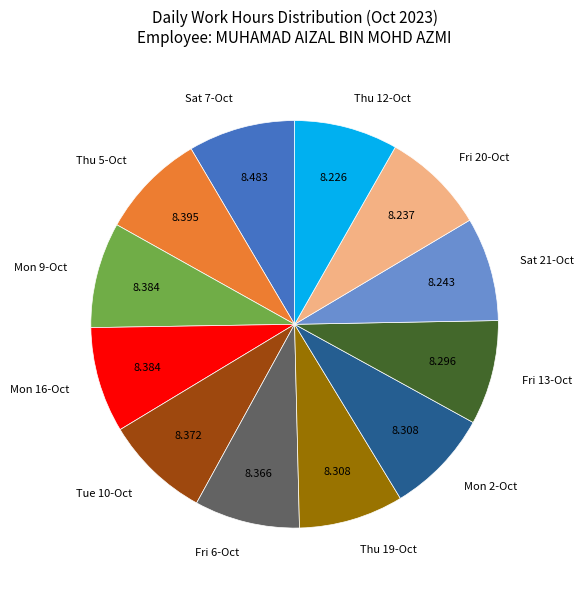

Combined, do Sat 7-Oct and Mon 9-Oct account for over 50%?

No